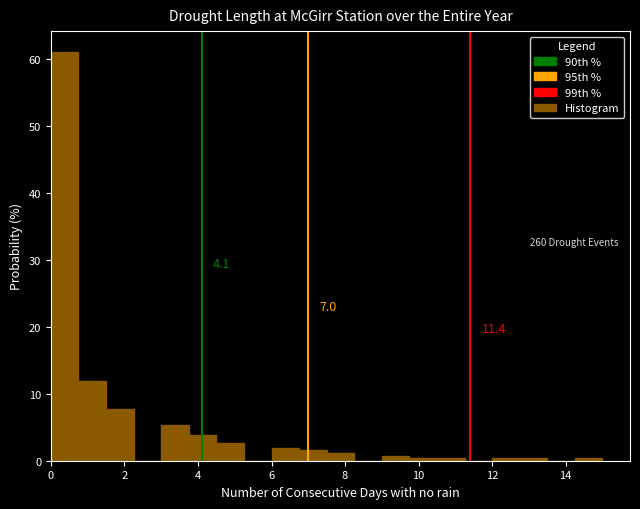

Around what value on the x-axis is the tallest bar? Give the approximate position of its centre, as read against the axis.

0.4